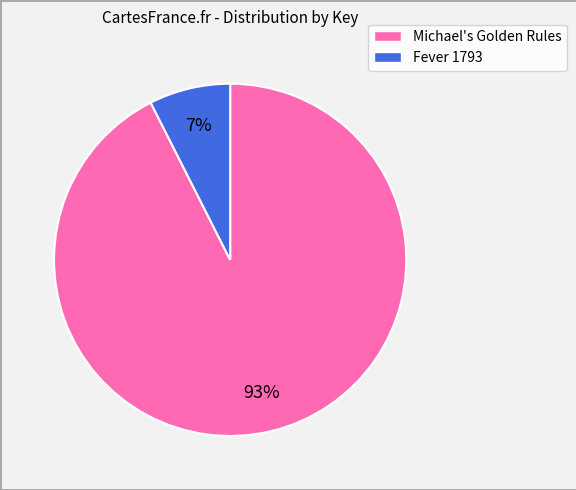

Does Fever 1793 represent more than half of the total?

No